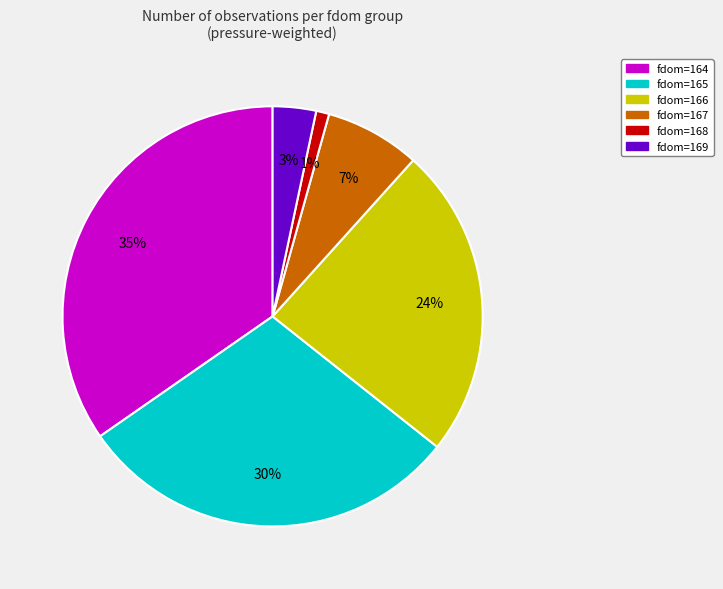

How many segments does this pie chart have?

6